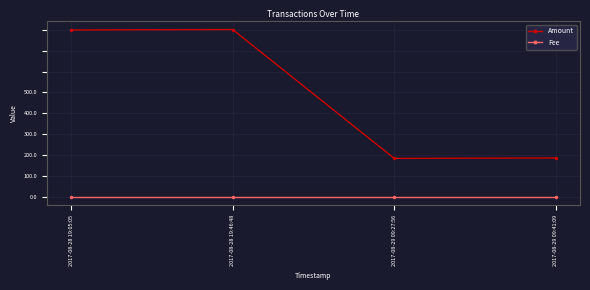

True or false: Amount has more than 1 interior local peaks.

False